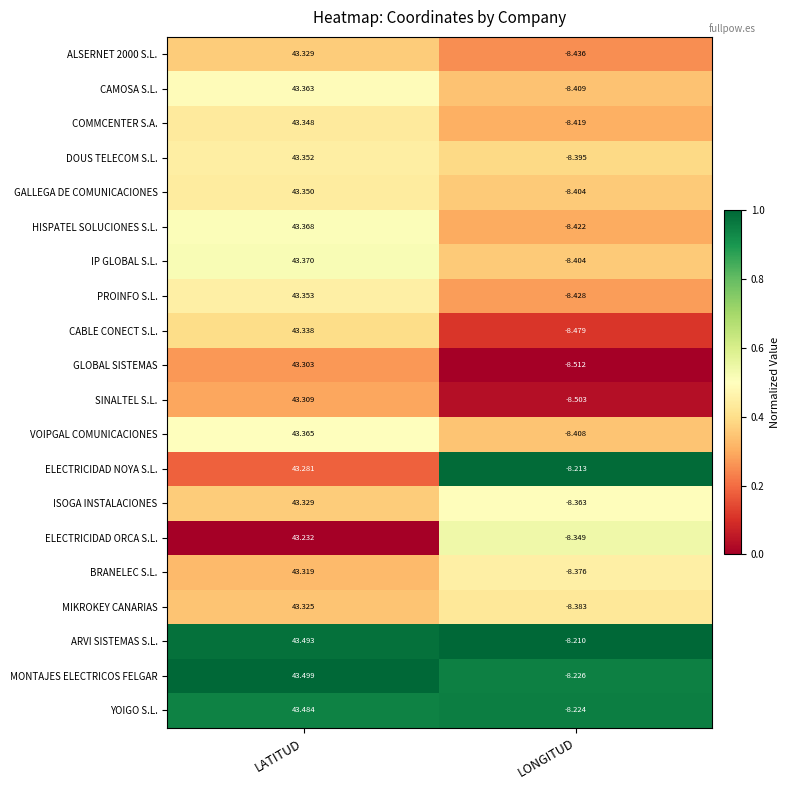

List the labels in order of IP GLOBAL S.L. value, smallest first.

LONGITUD, LATITUD